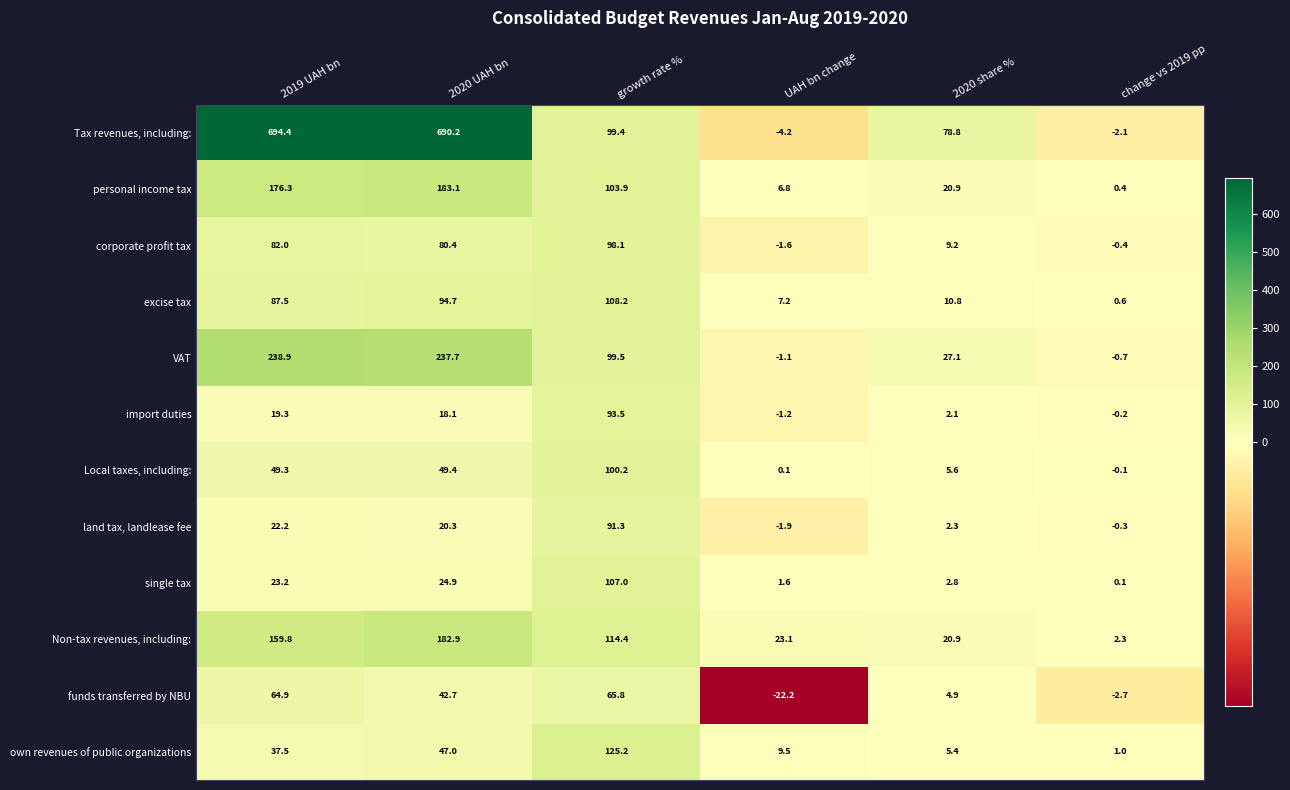

What is the spread (max minus min) of values at change vs 2019 pp?

5.0